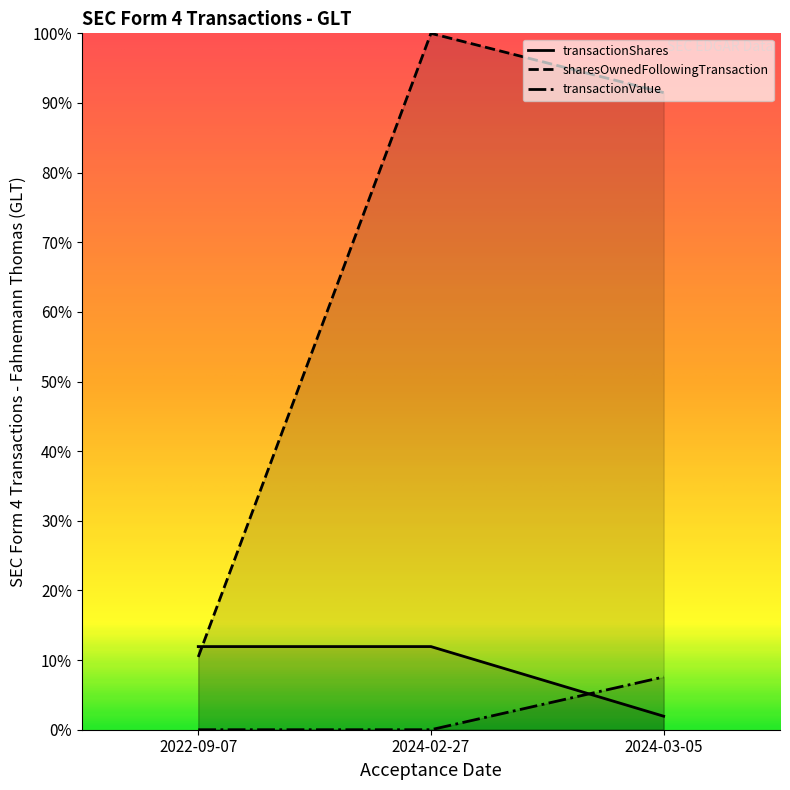

What is the greatest value displayed?

1.0